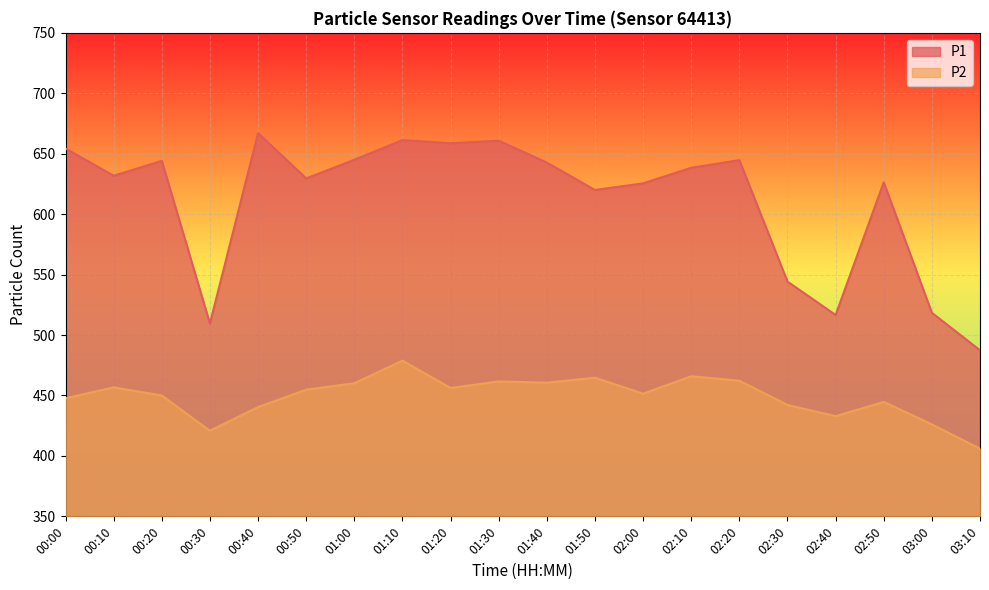

Which series has the largest total across all categories?

P1